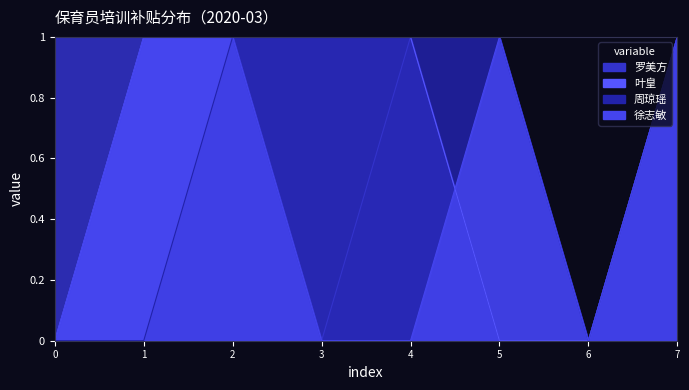

True or false: 周琼瑶 and 叶皇 cross at least once.

False